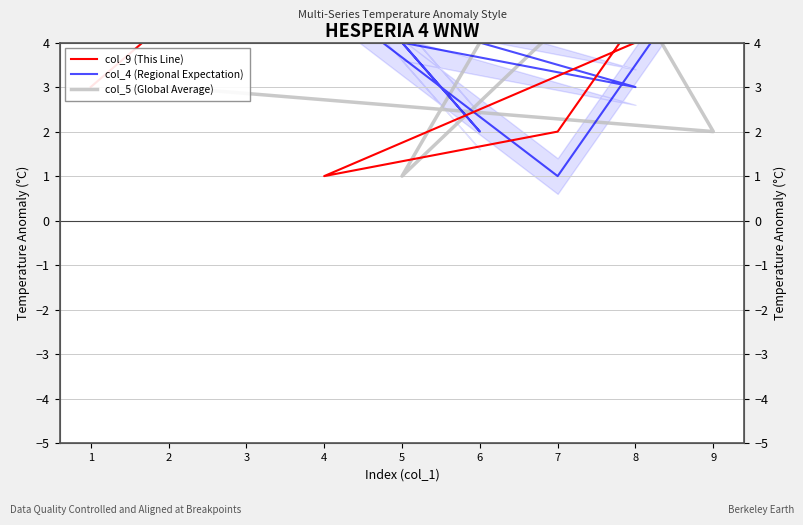

What is the average value of the col_5 (Global Average) series?

5